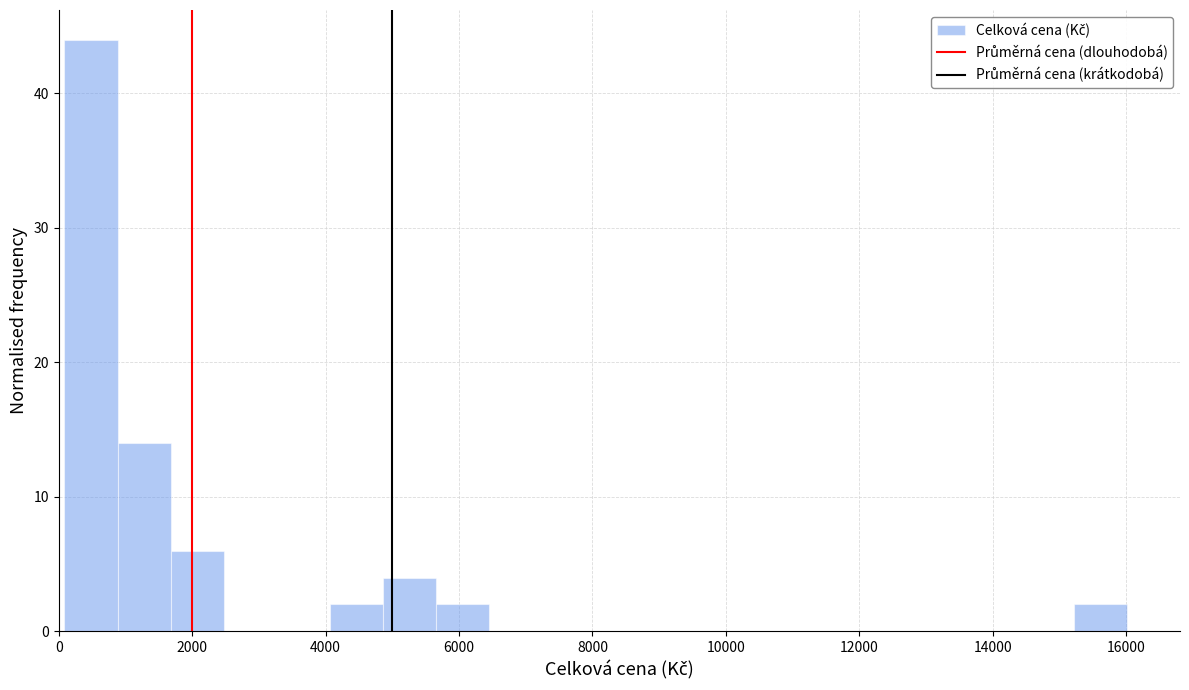

Read against the x-axis, roughly where is the centre of the tallest bar?

400